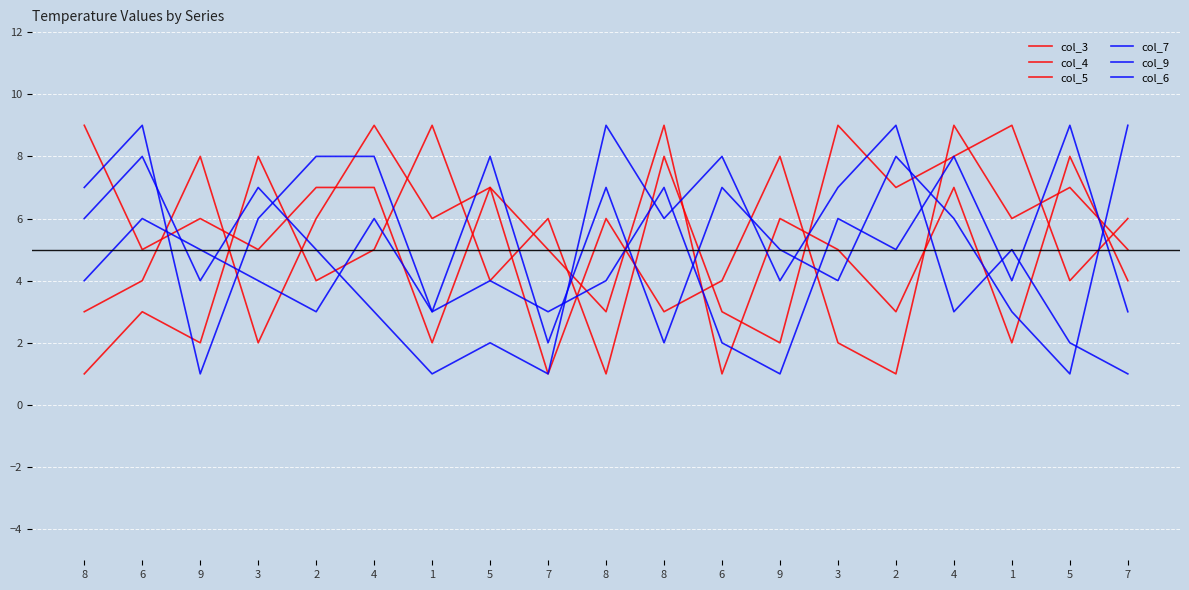

What is the sum of the col_4 values at 2 and 7?

7